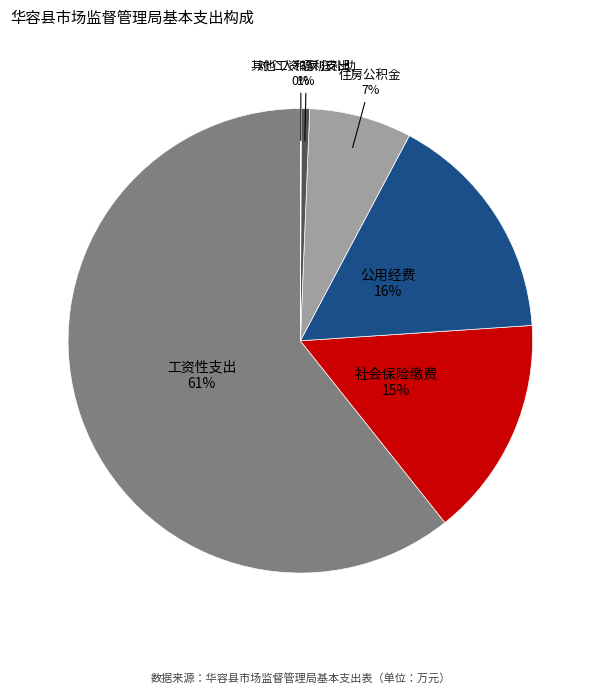

Which category has the biggest portion of the pie?

工资性支出